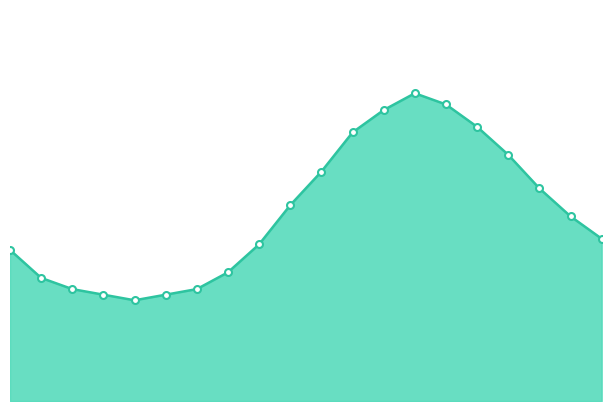

Does the chart have visible grid lines?

No